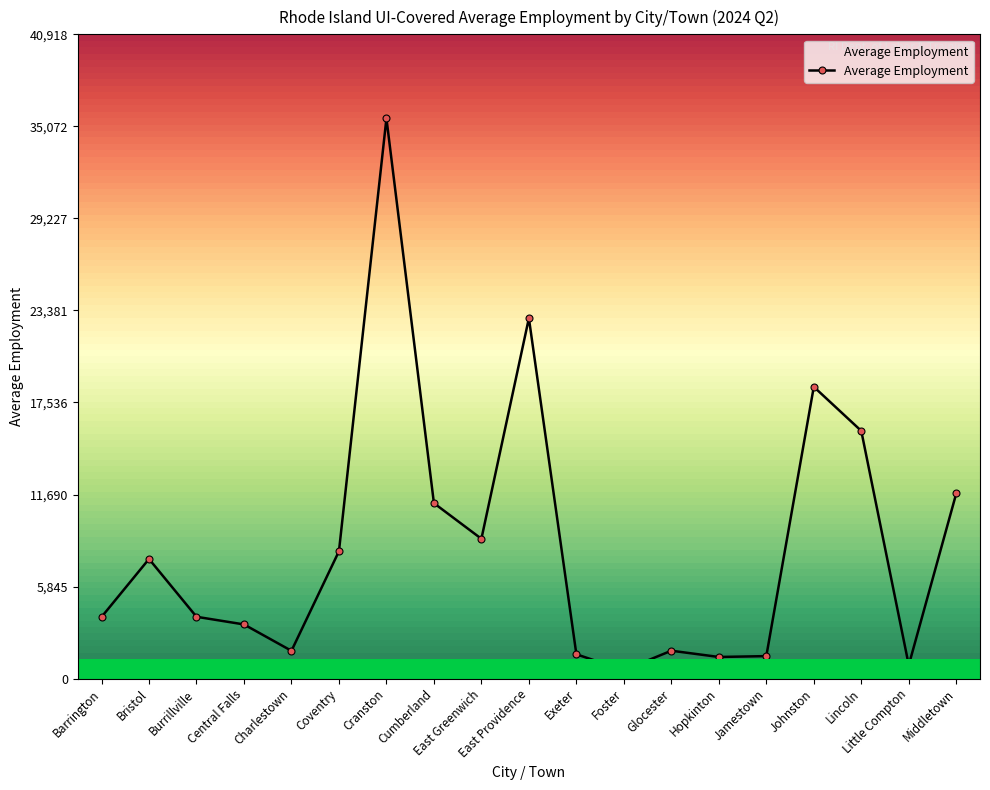

What position from the left is Johnston?

16